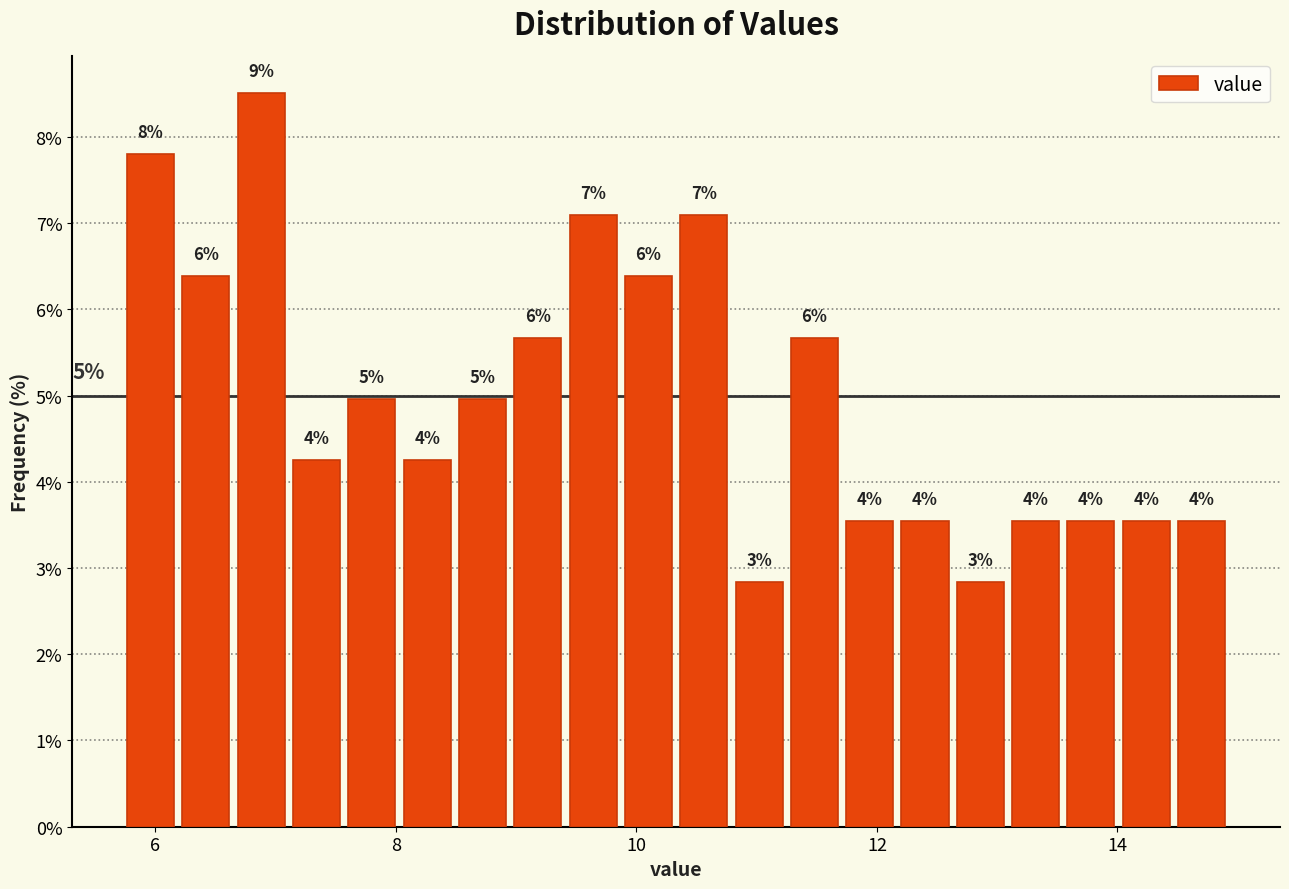

Read against the x-axis, roughly where is the centre of the tallest bar?

6.8